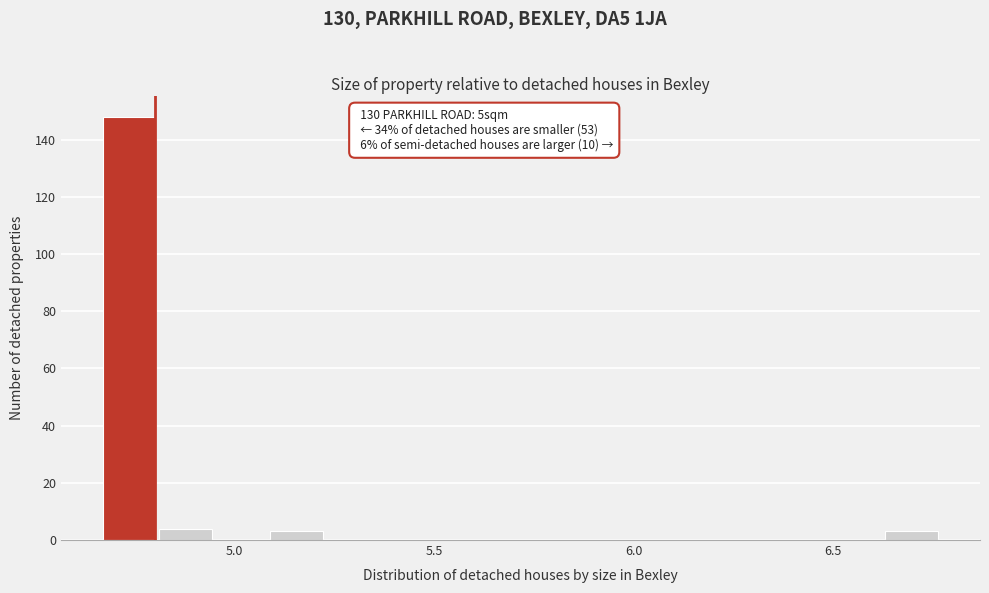

Around what value on the x-axis is the tallest bar? Give the approximate position of its centre, as read against the axis.

4.75